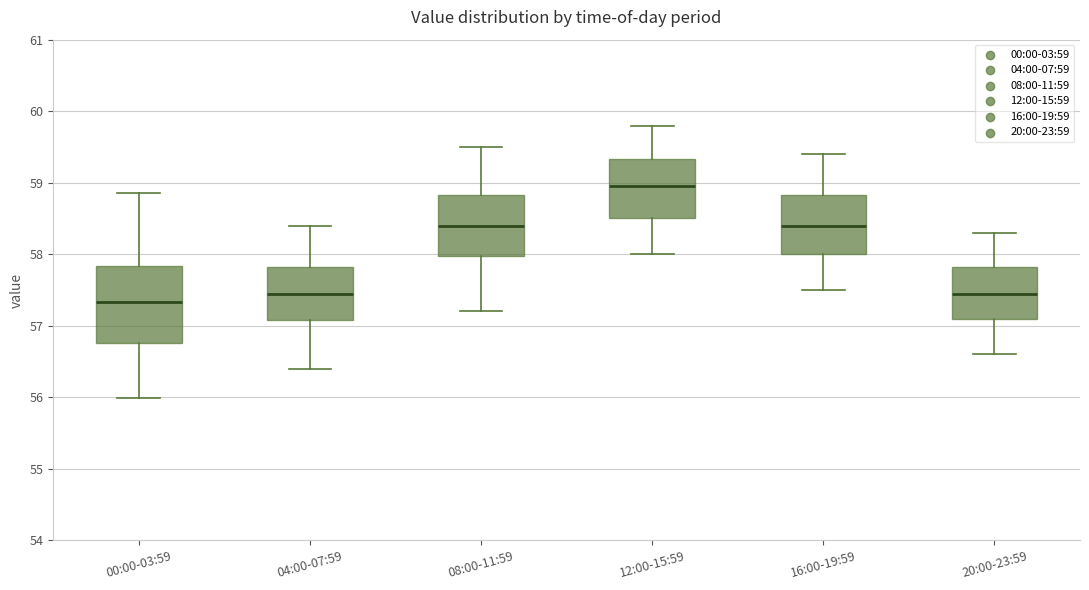

Comparing the boxes themselves (not the whiskers), which one is the tallest?

00:00-03:59